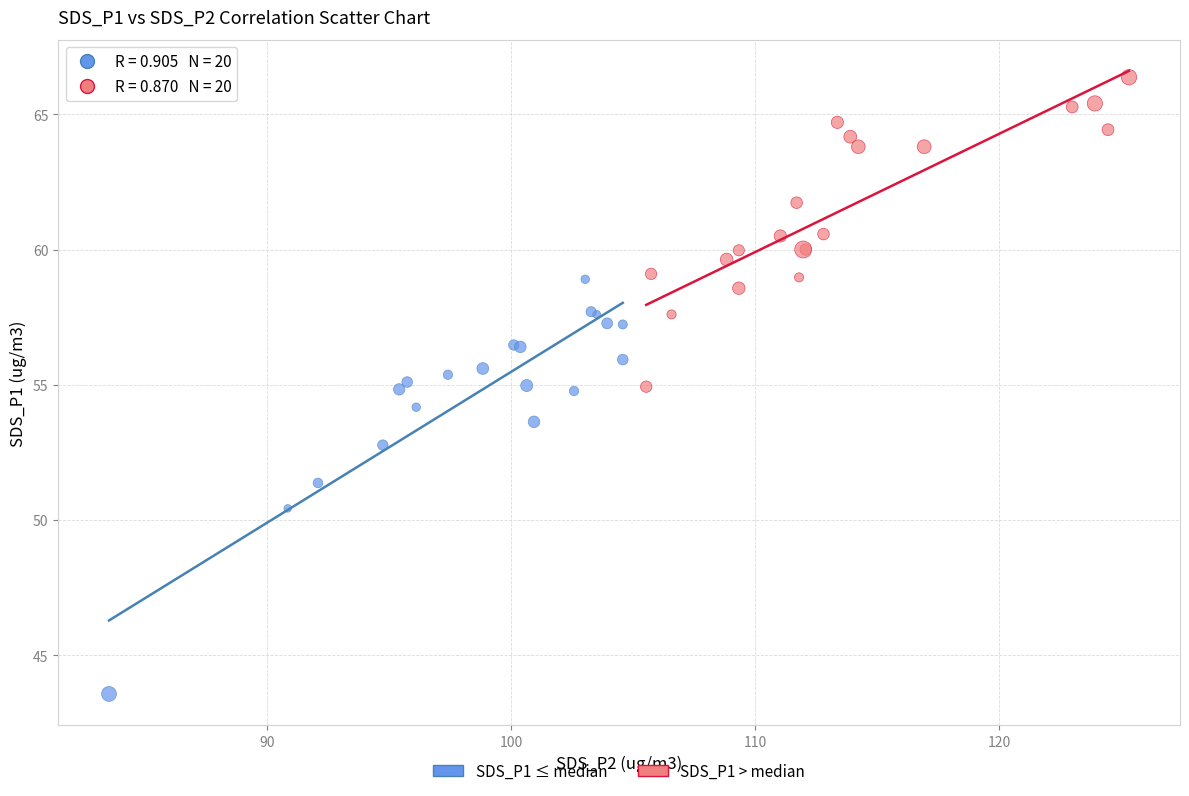

Which series contains the highest Y value?

SDS_P1 > median